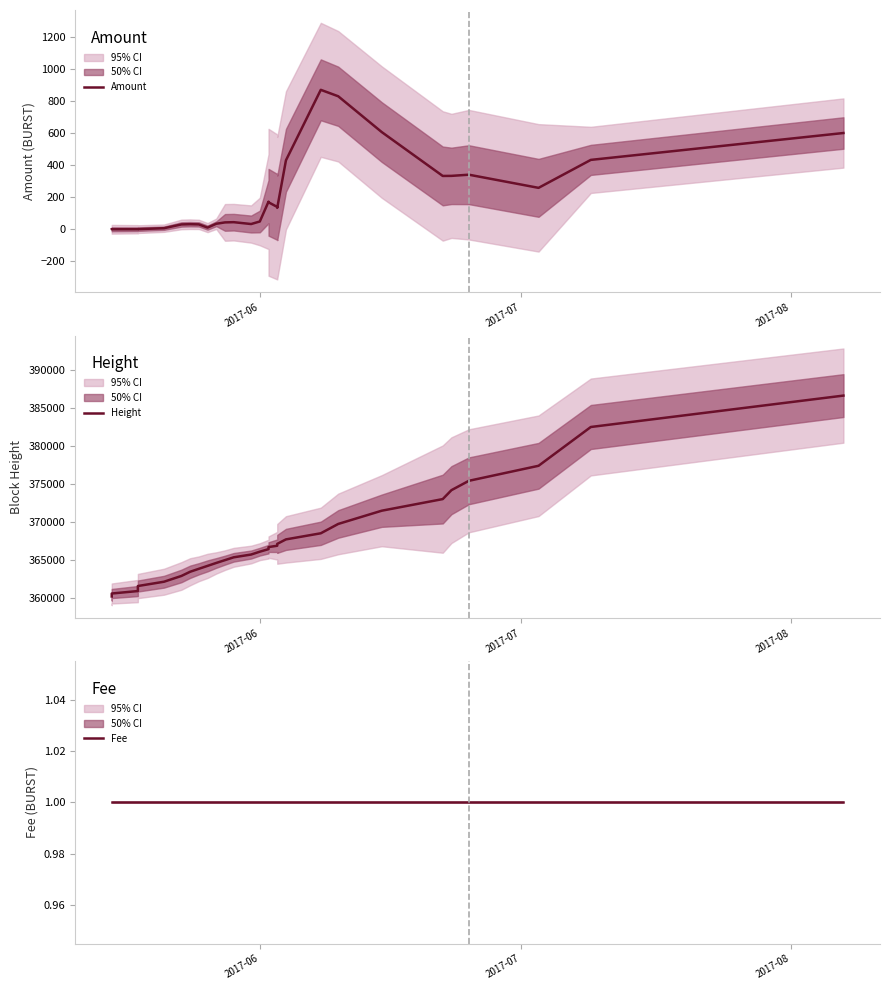

What are all the series names shown in the legend?

Amount, Height, Fee